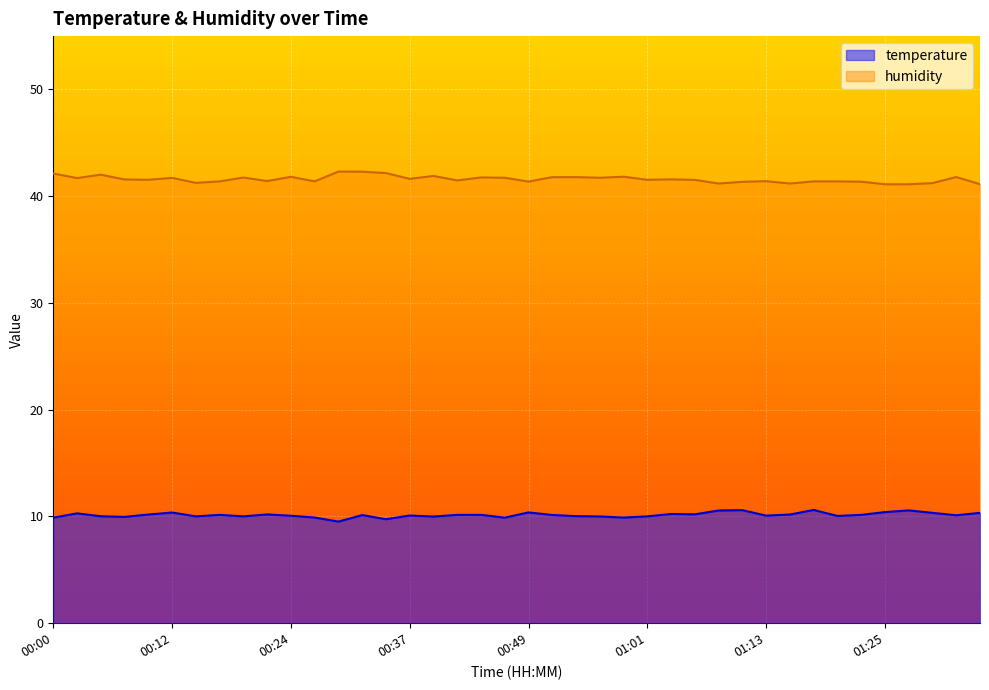

True or false: temperature and humidity intersect in this chart.

False